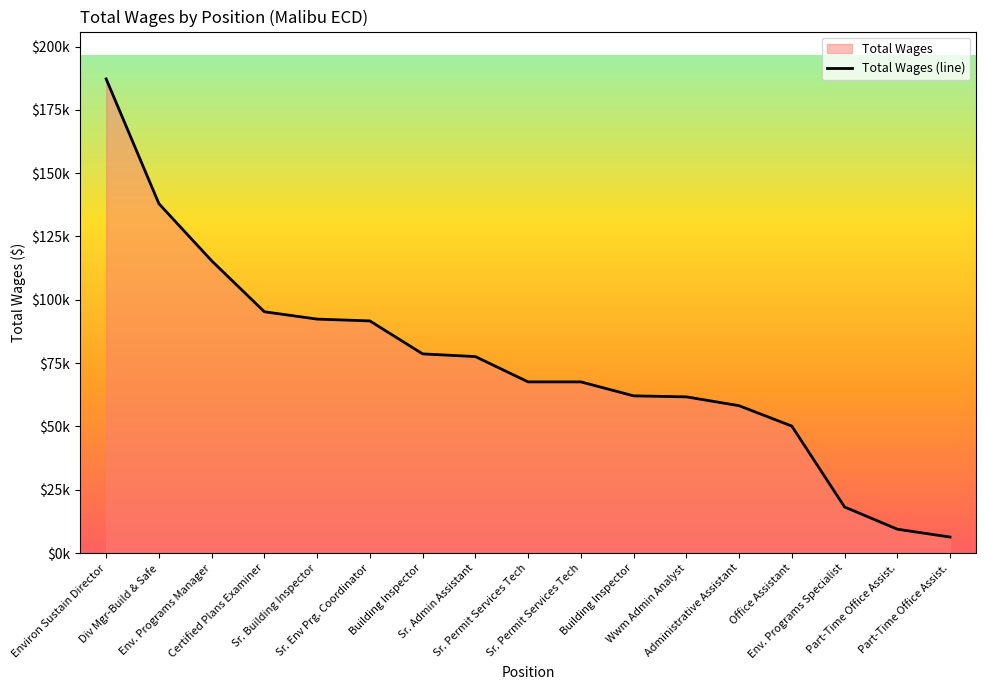

What is the approximate value at Env. Programs Specialist, to the nearest 10?

18200